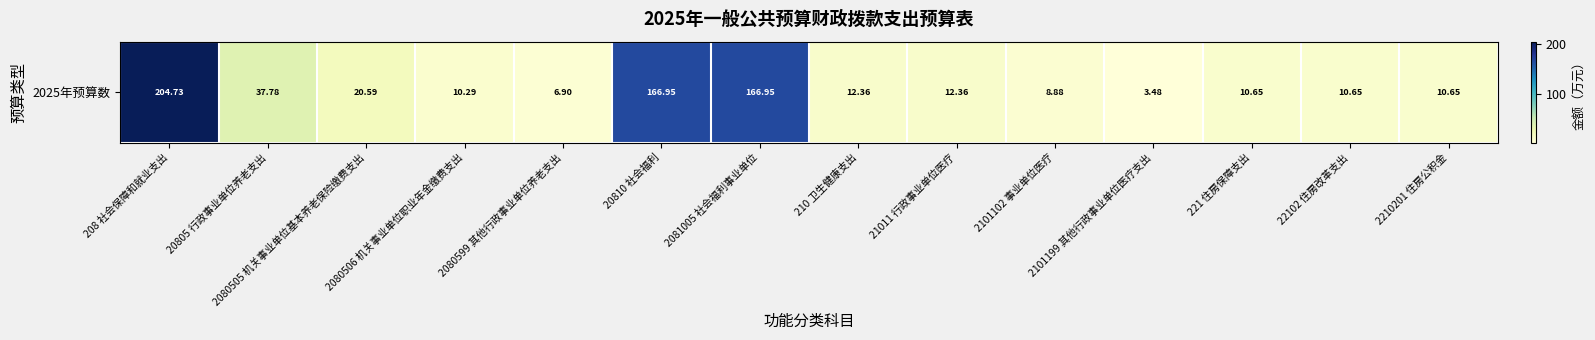

Between 221 住房保障支出 and 20805 行政事业单位养老支出, which is larger?

20805 行政事业单位养老支出